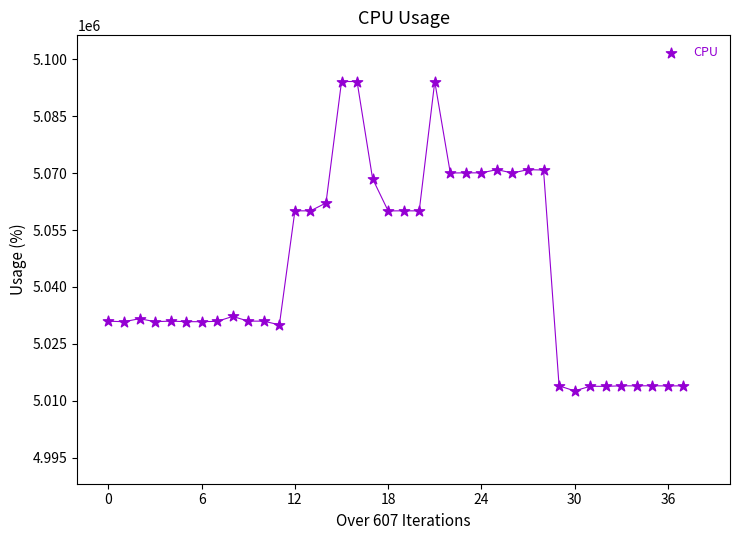

What is the range of Y values (max minus min)?

81525